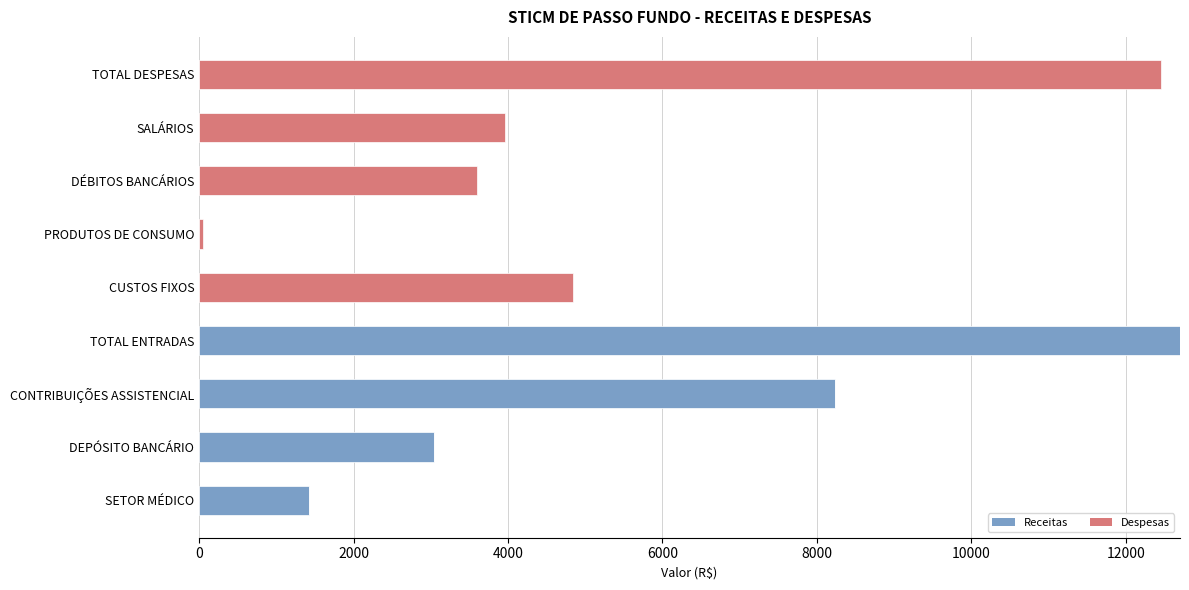

What is the total value across all series at DÉBITOS BANCÁRIOS?

3598.7